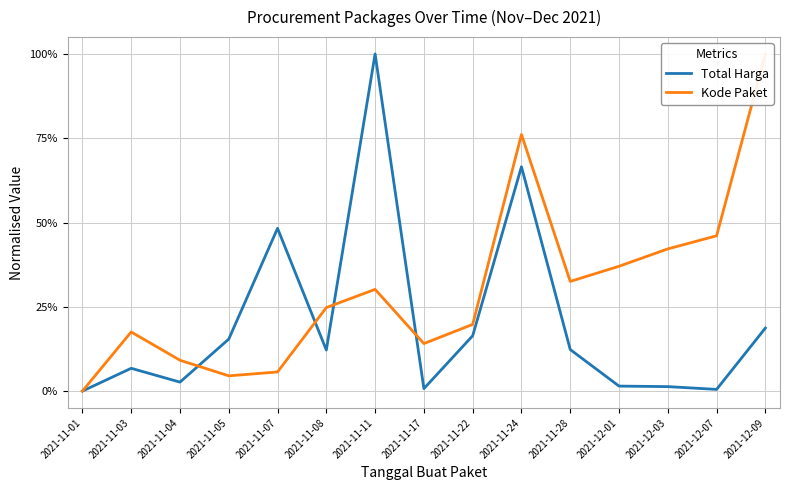

Which series changed the most between 2021-11-08 and 2021-11-11?

Total Harga